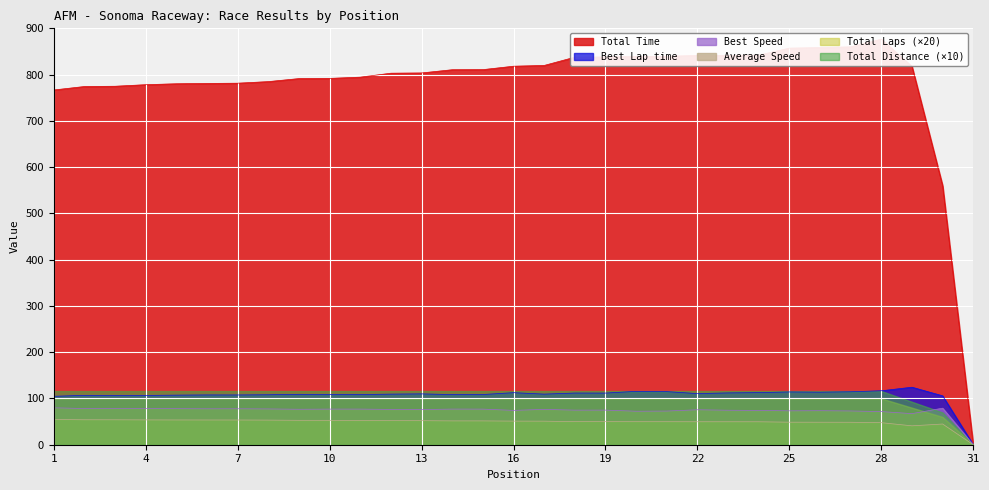

The value of Average Speed at 16 is 51.0. True or false?

True